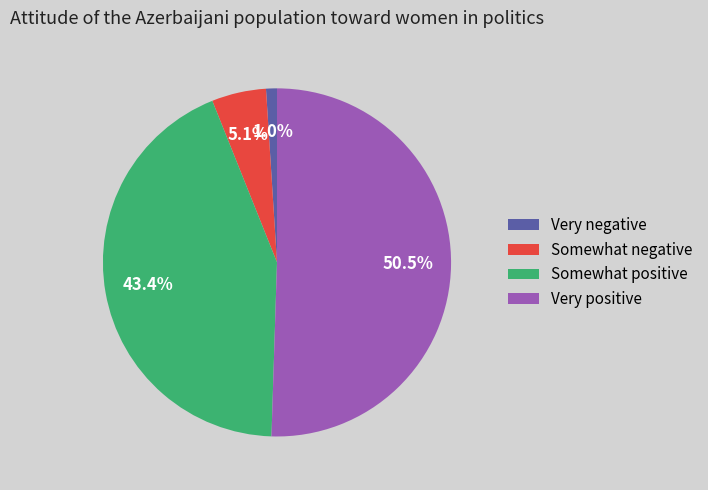

Which has a higher value, Somewhat positive or Very positive?

Very positive